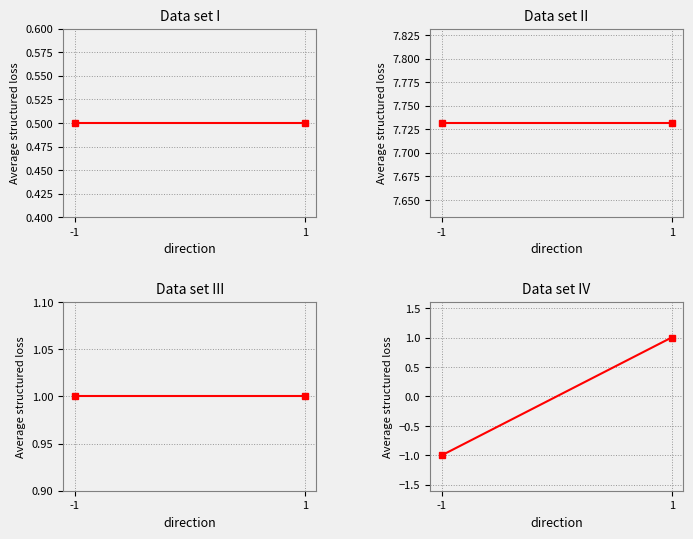

Reading left to right, transcribe all the data shown in this chart.

io_index: 0.5	0.5
value: 7.7	7.7
valid_mainchain: 1.0	1.0
direction: -1.0	1.0